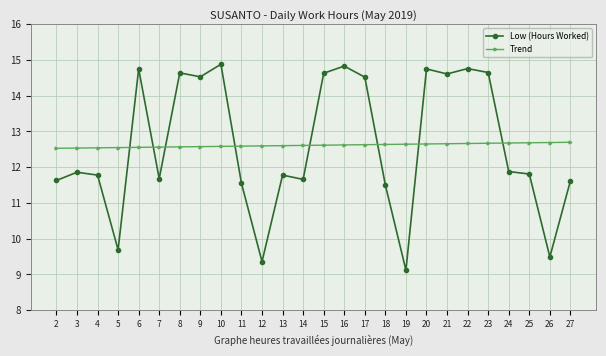

List the series in order of their peak value, lowest first.

Trend, Low (Hours Worked)